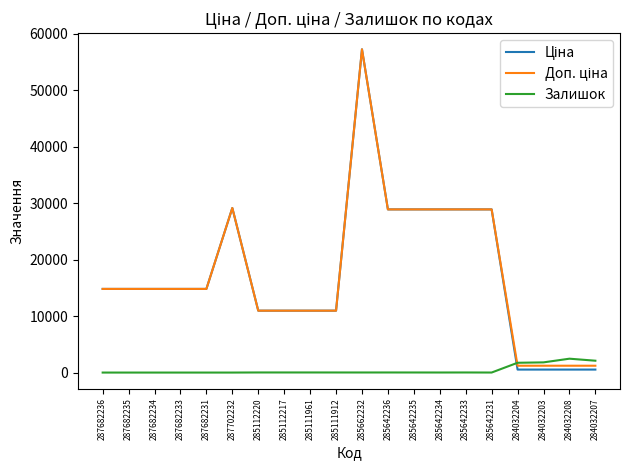

Is it true that Залишок equals 13.0 at 285662232?

True